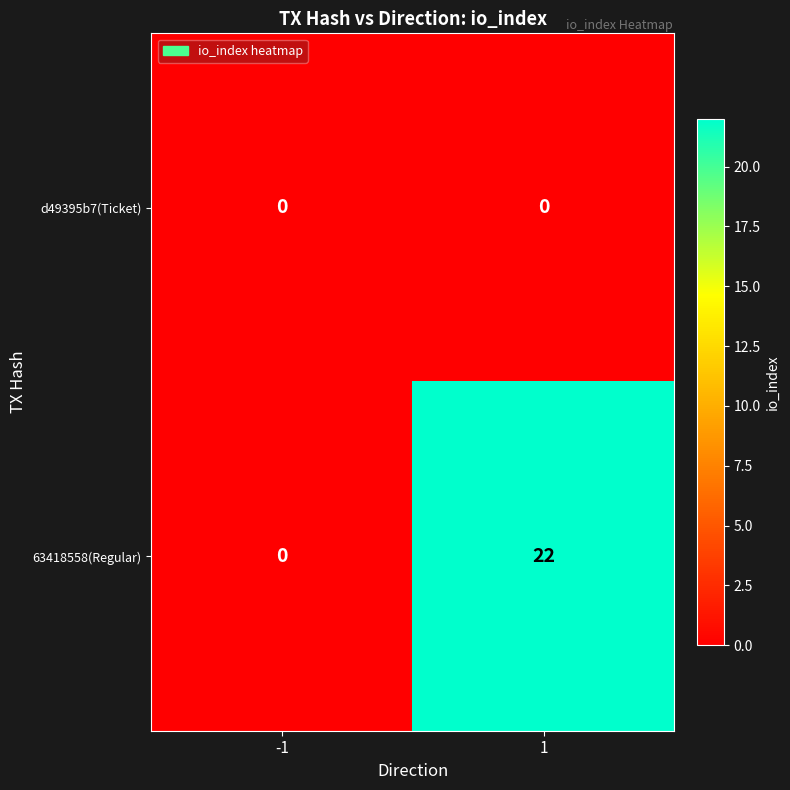

What is the sum of all 63418558(Regular) values?

22